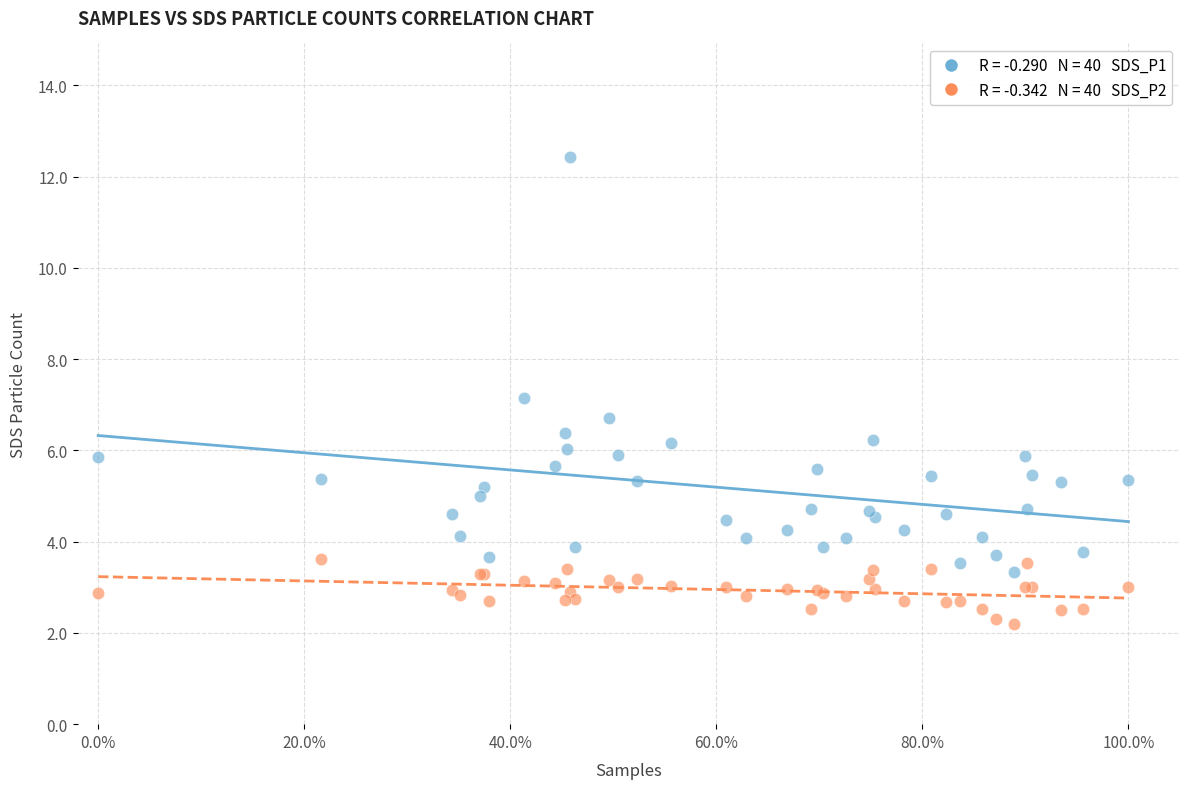

Across all series, what Y value is closest to 7?

7.2